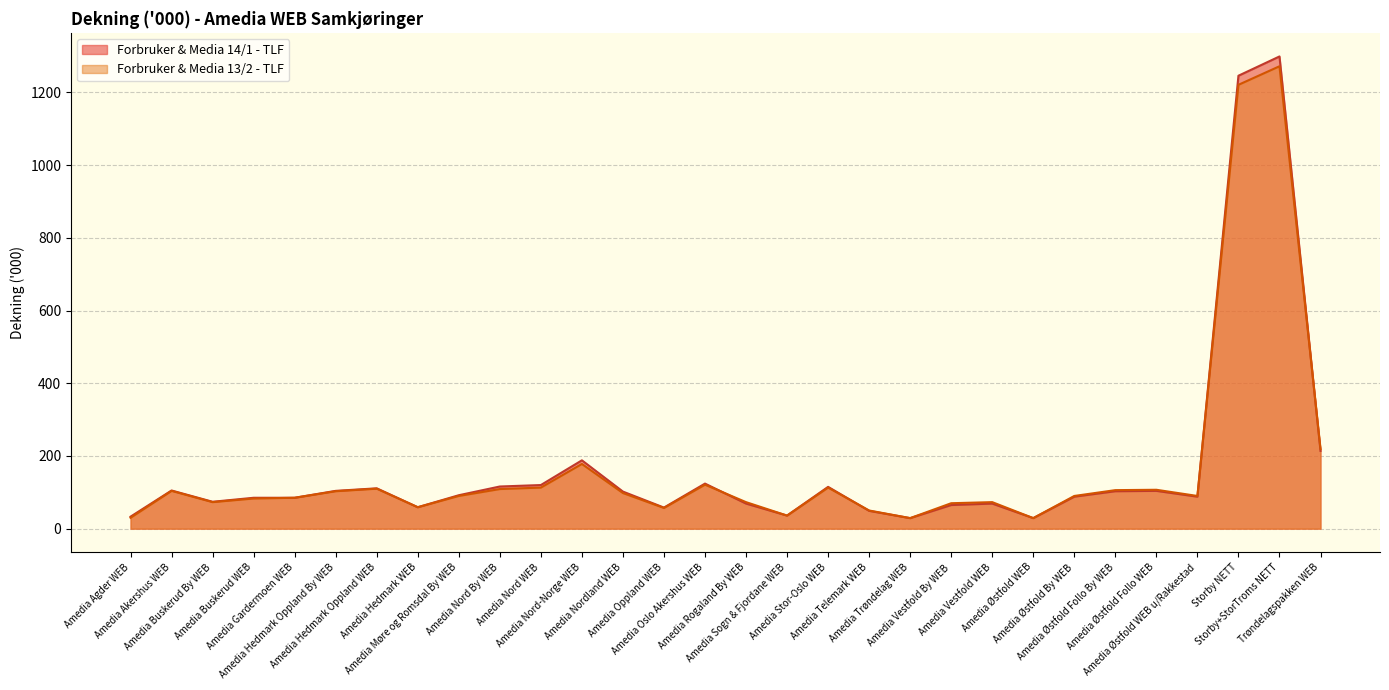

Where is the first local maximum for Forbruker & Media 13/2 - TLF?

Amedia Akershus WEB